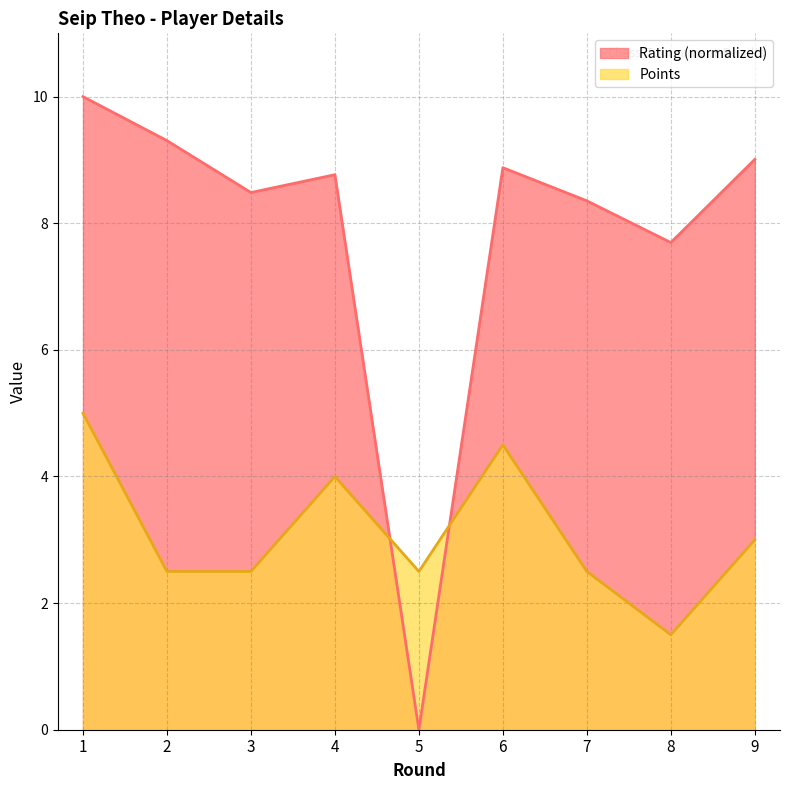

The Rating series shows 9.0 at 9. True or false?

True